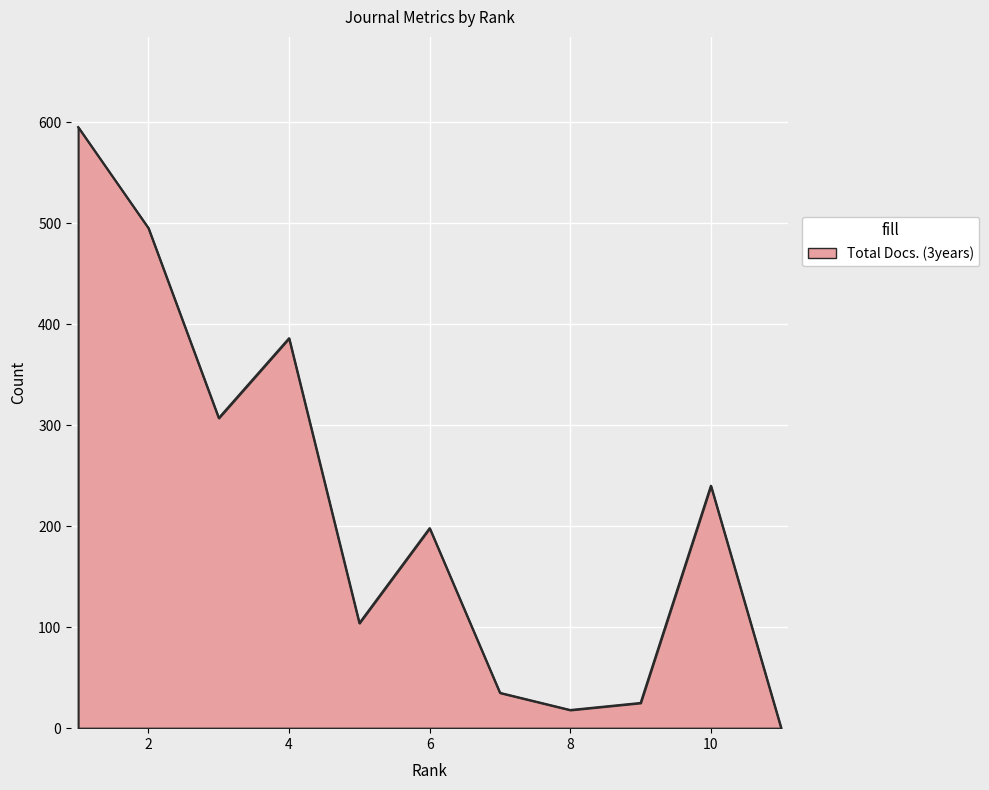

What is the maximum value shown in the chart?

595